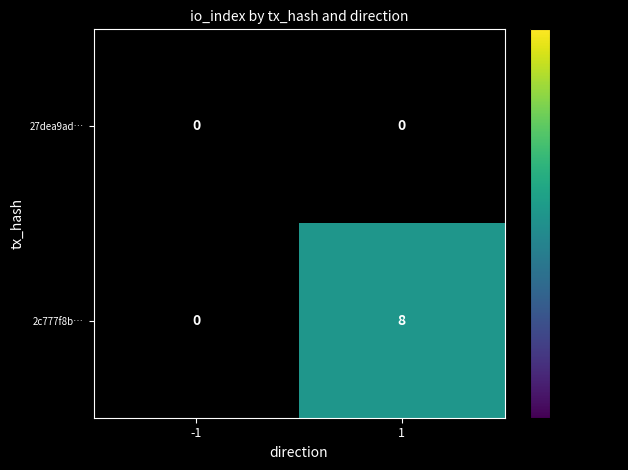

Which series has the largest range (max minus min)?

2c777f8b…